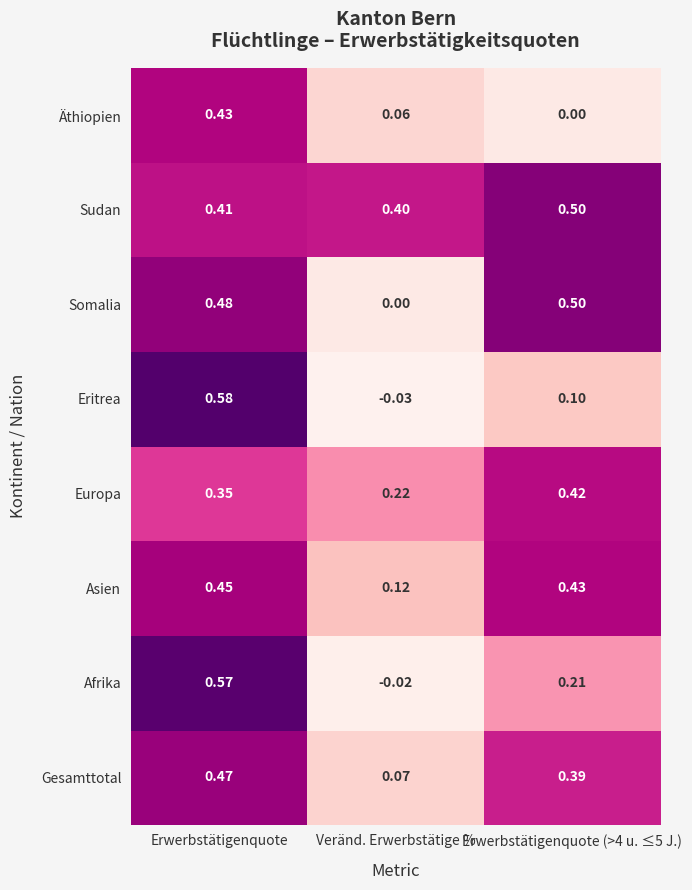

Between Erwerbstätigenquote and Erwerbstätigenquote (>4 u. ≤5 J.), which series saw the biggest shift?

Eritrea